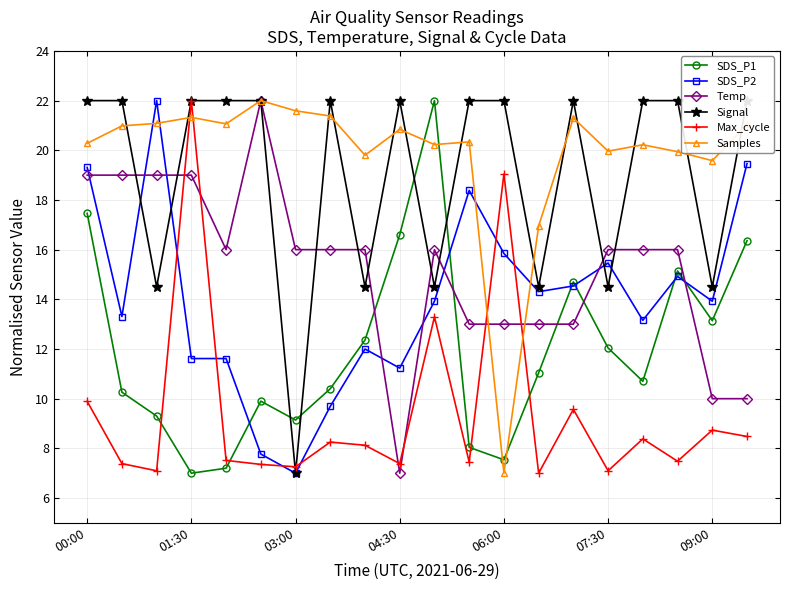

The value of Samples at 06:00 is 7.0. True or false?

True